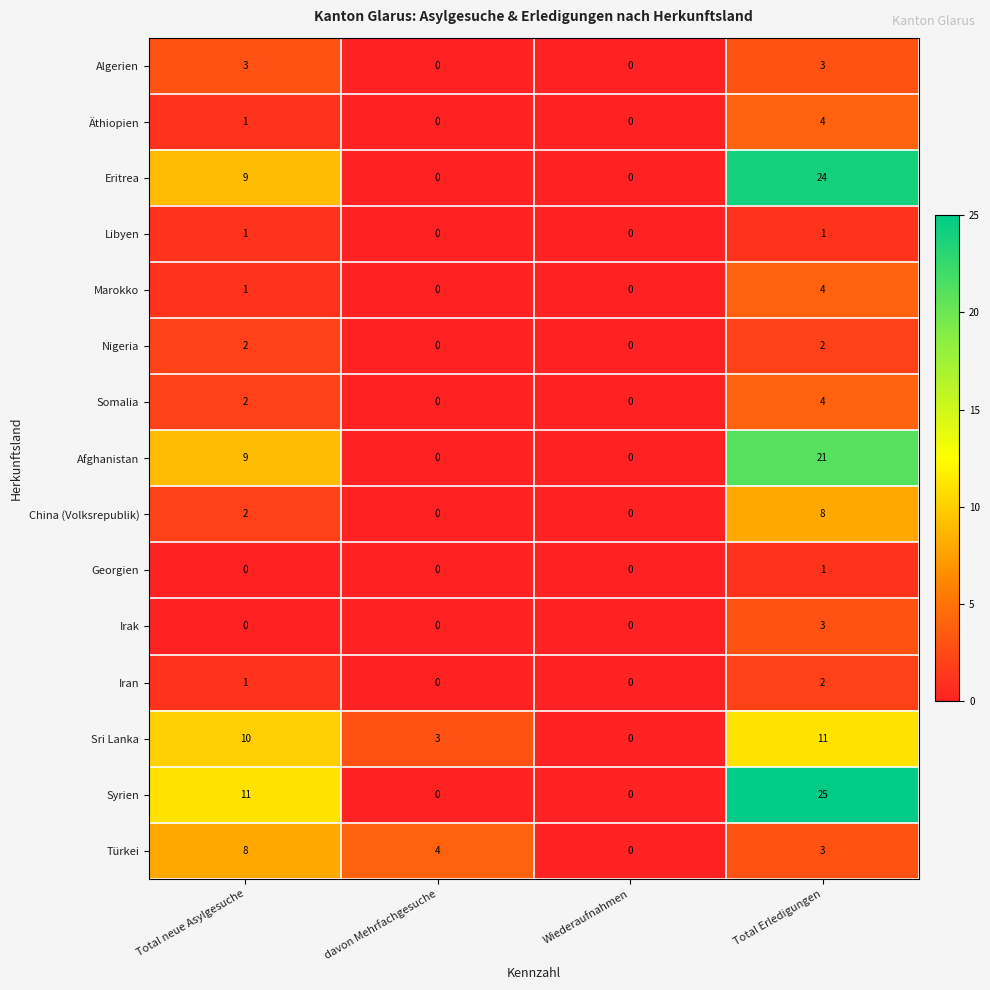

How many data points in Irak are above 0?

1